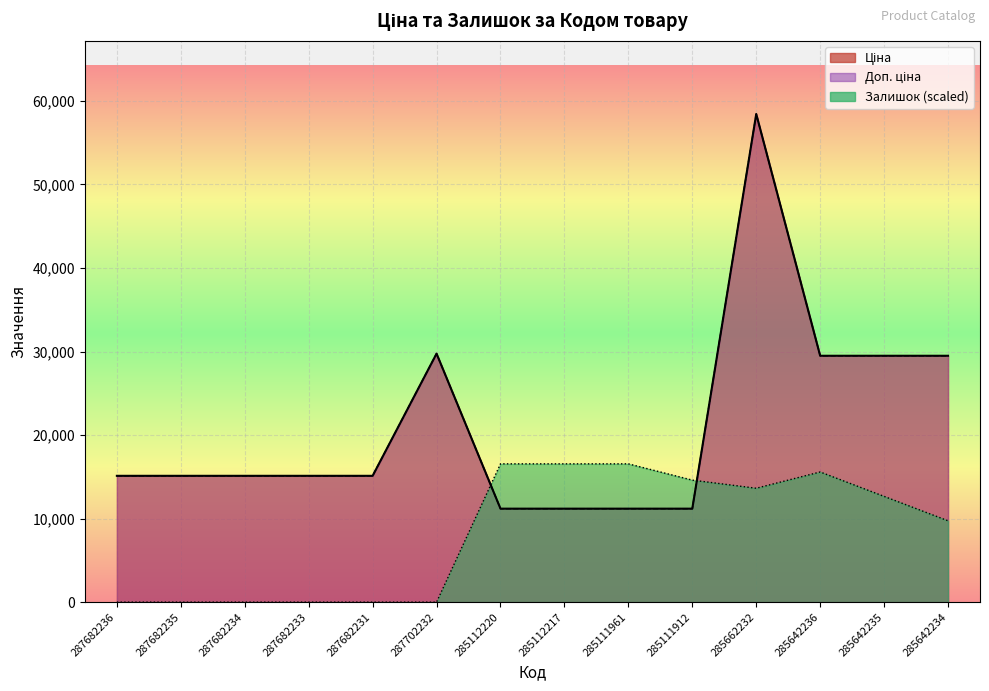

At how many categories does at least one series exceed 22139?

5